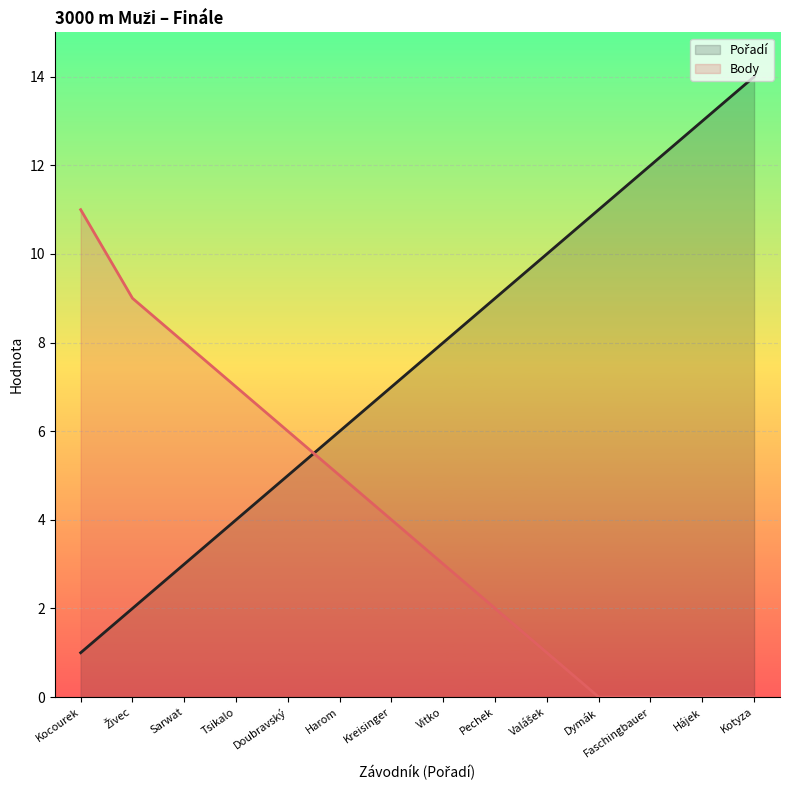

What is the spread (max minus min) of values at Sarwat?

5